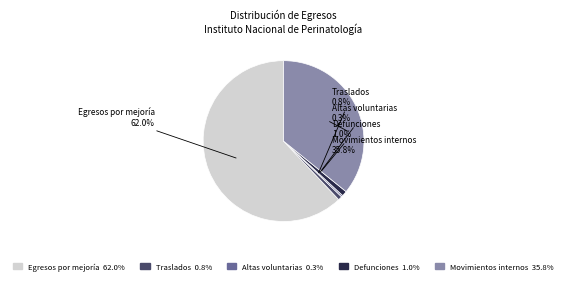

Approximately how many times larger is the value at Movimientos internos compared to Traslados?

44.9